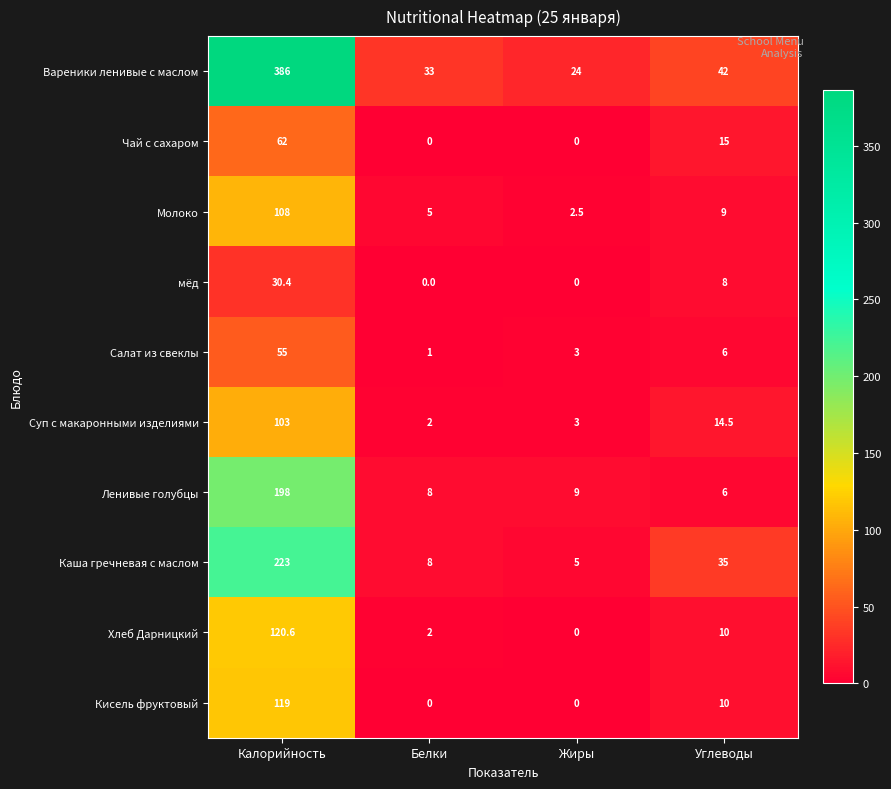

Which category has the highest value across all series?

Калорийность